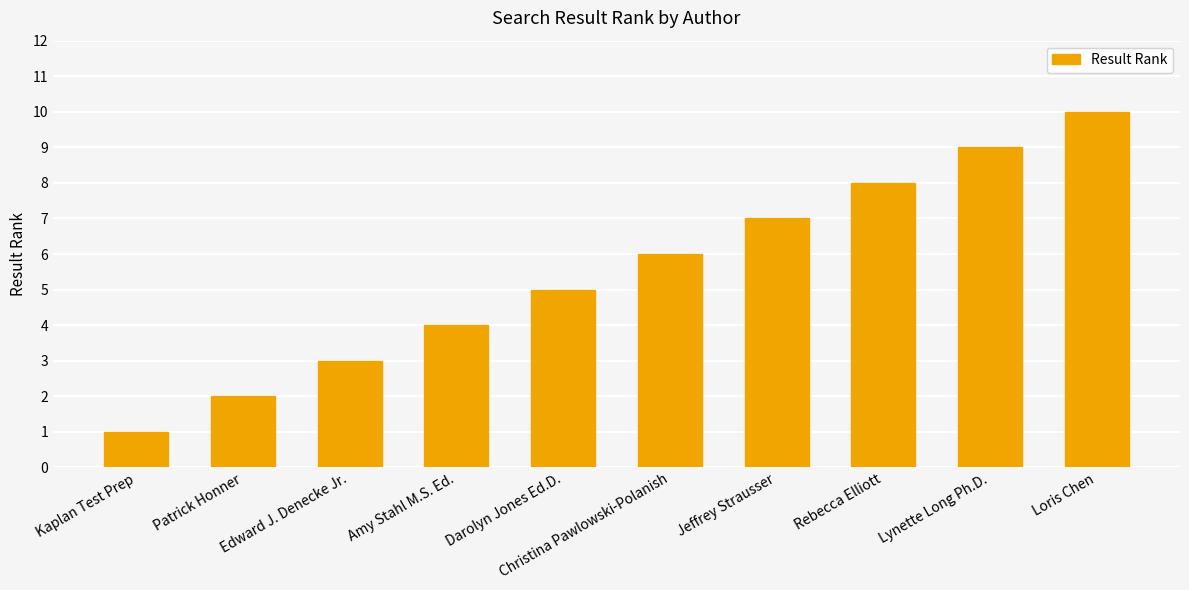

Are the bars grouped side by side (vs. stacked)?

No